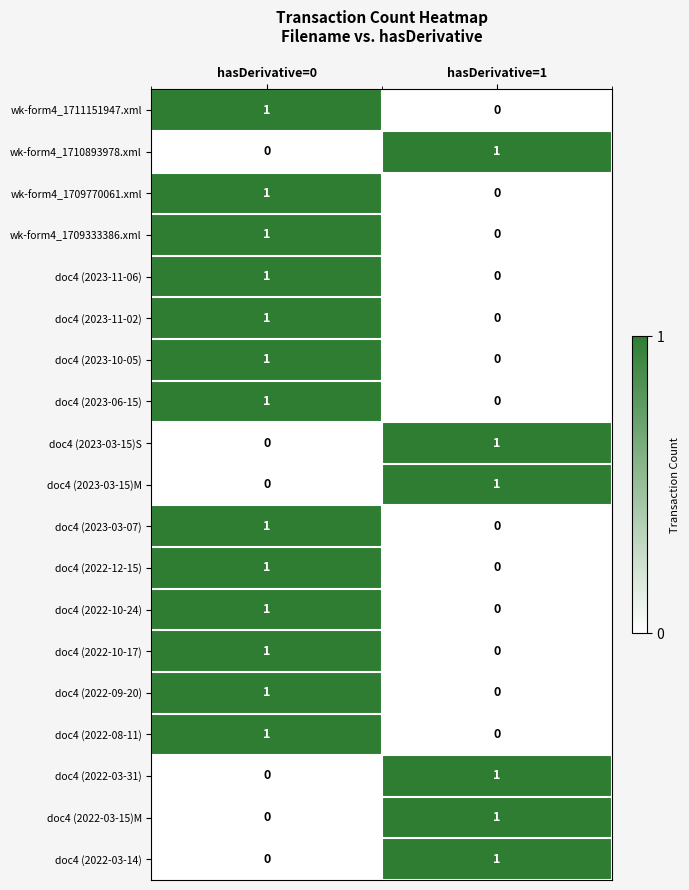

The value of doc4 (2023-03-15)S at hasDerivative=1 is 2. True or false?

False